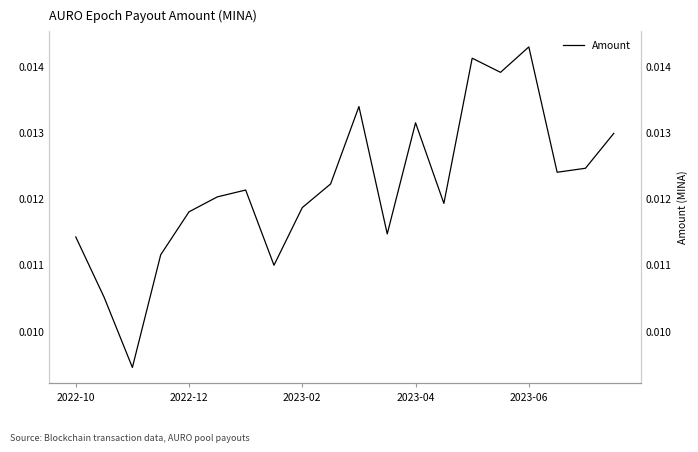

The chart shows a value of 0.0 at 2022-12. True or false?

False